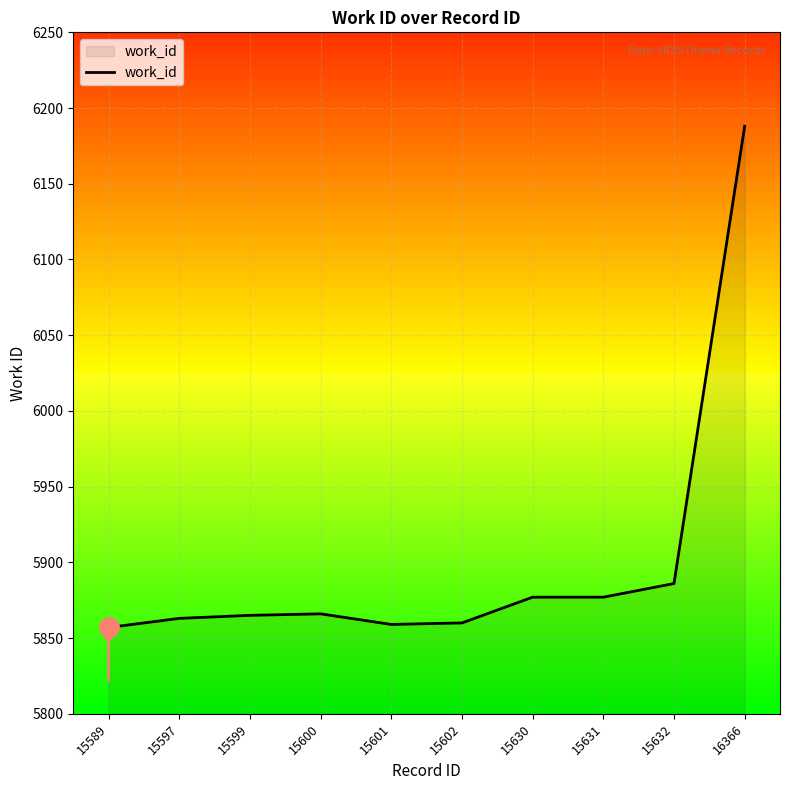

What is the minimum value shown in the chart?

5857